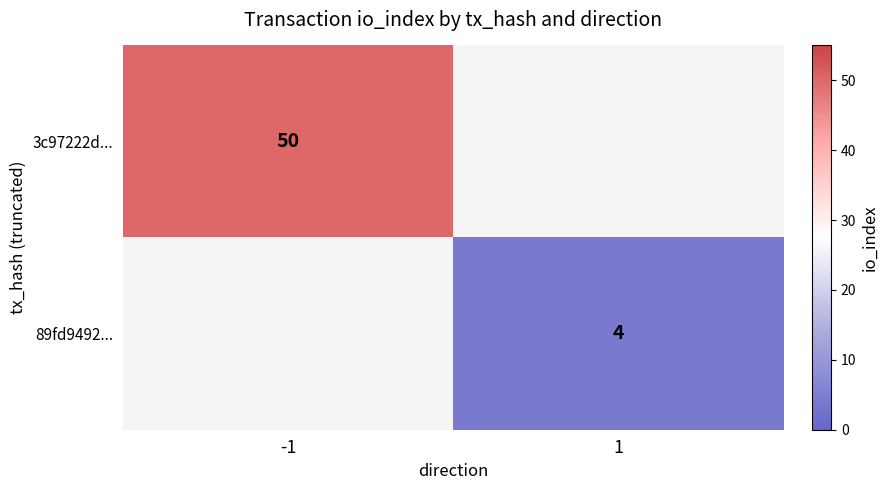

At which category does the chart reach its peak across all series?

-1